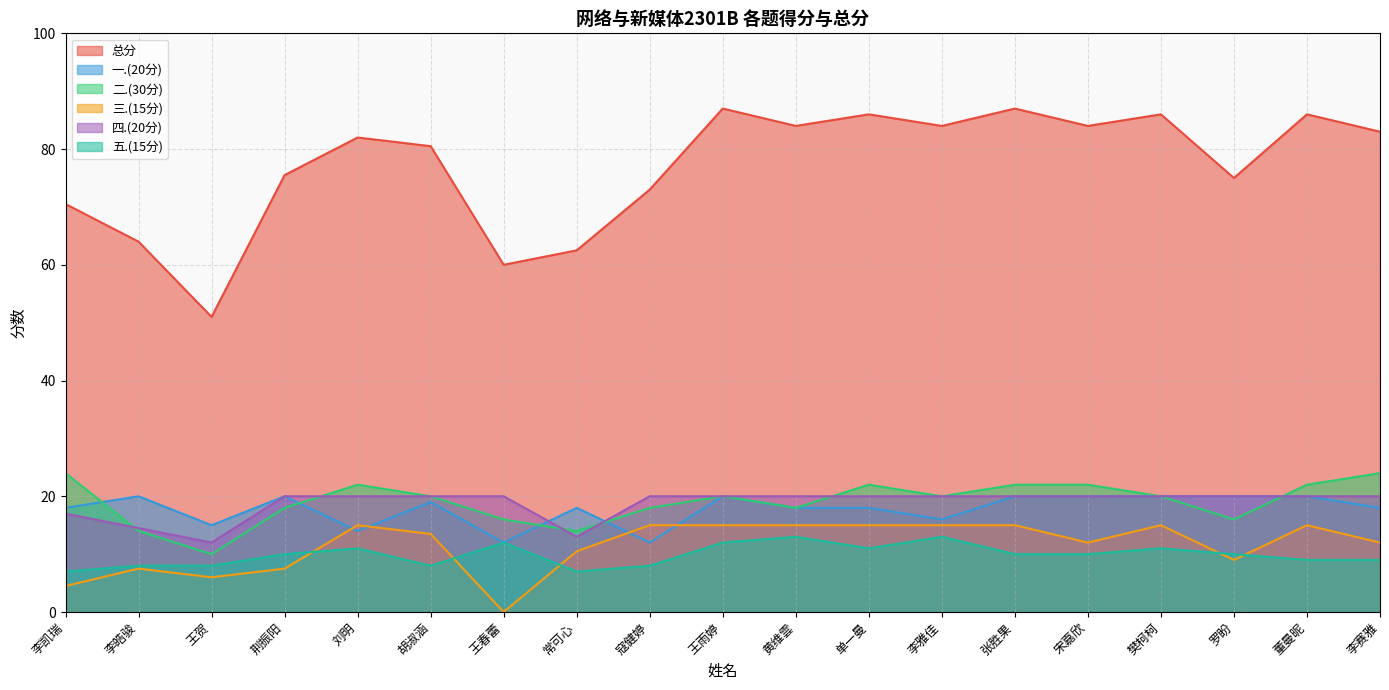

Rank the categories by 二.(30分) value from highest to lowest.

李凯瑞, 李赛雅, 刘明, 单一曼, 张胜果, 宋嘉欣, 董曼昵, 胡淑涵, 王雨婷, 李雅佳, 樊柯柯, 荆振阳, 寇健婷, 黄维雲, 王春蕾, 罗盼, 李皓骏, 常可心, 王贺